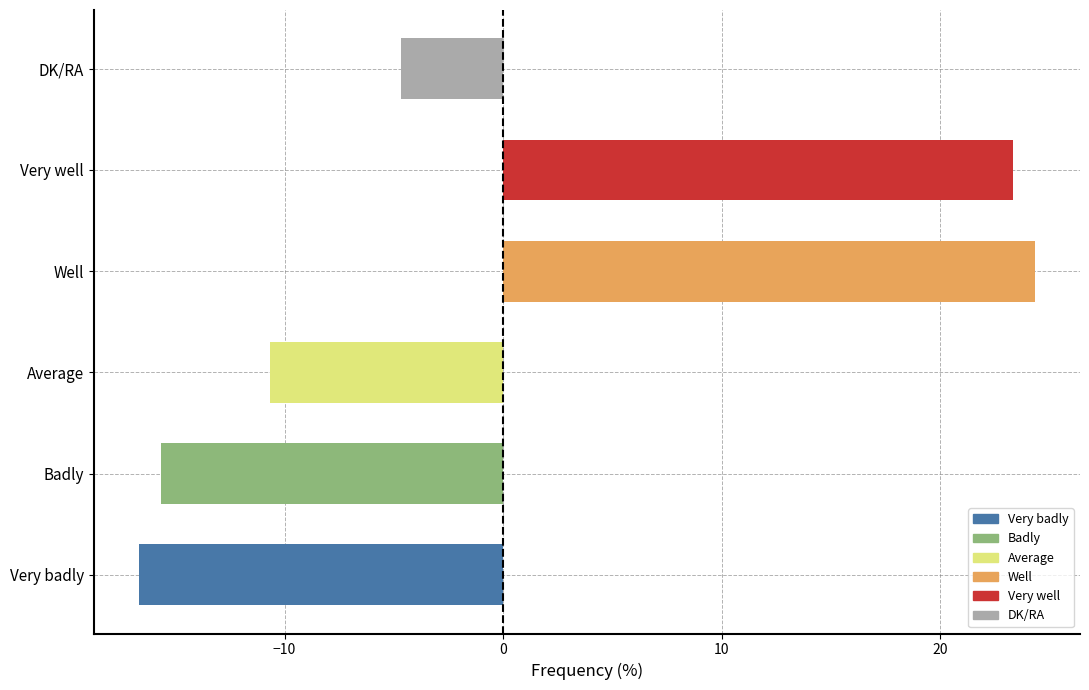

What is the maximum value shown in the chart?

24.3